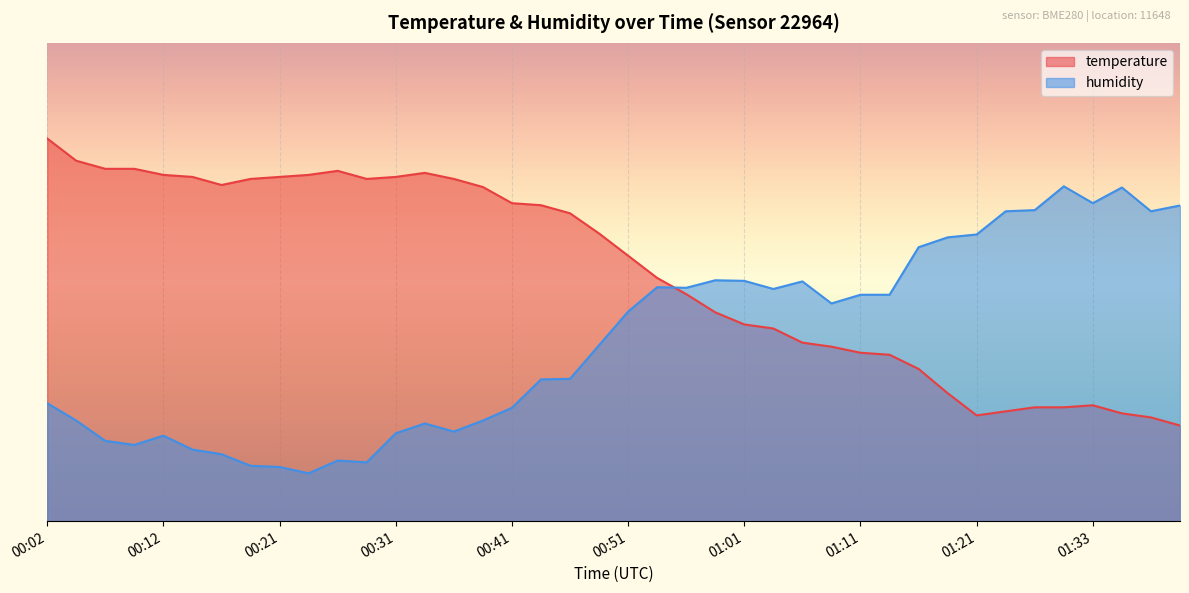

Is it true that humidity equals 43.8 at 00:51?

True